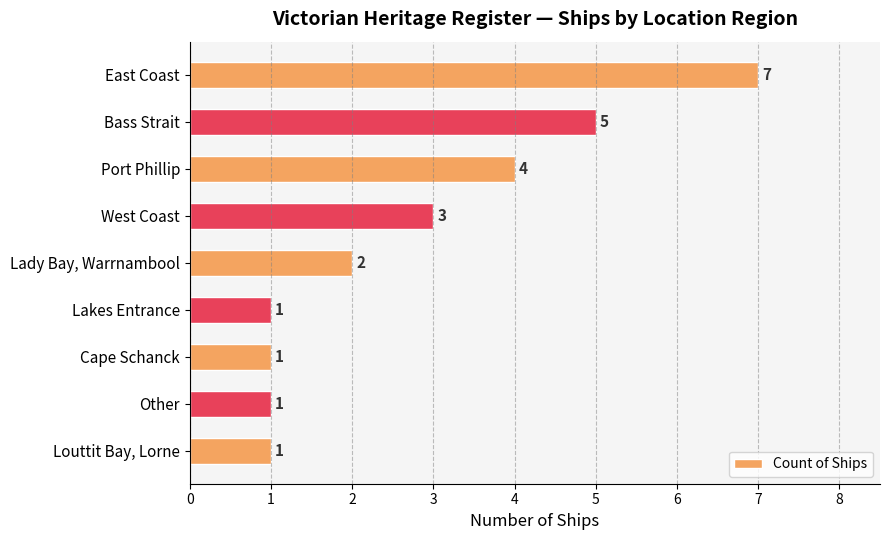

At which label is the value closest to 4?

Port Phillip